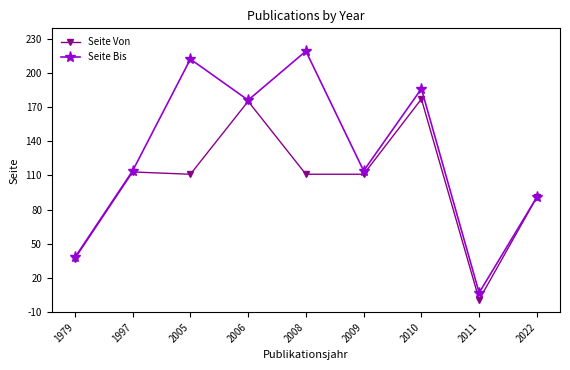

What is the minimum value for Seite Bis?

7